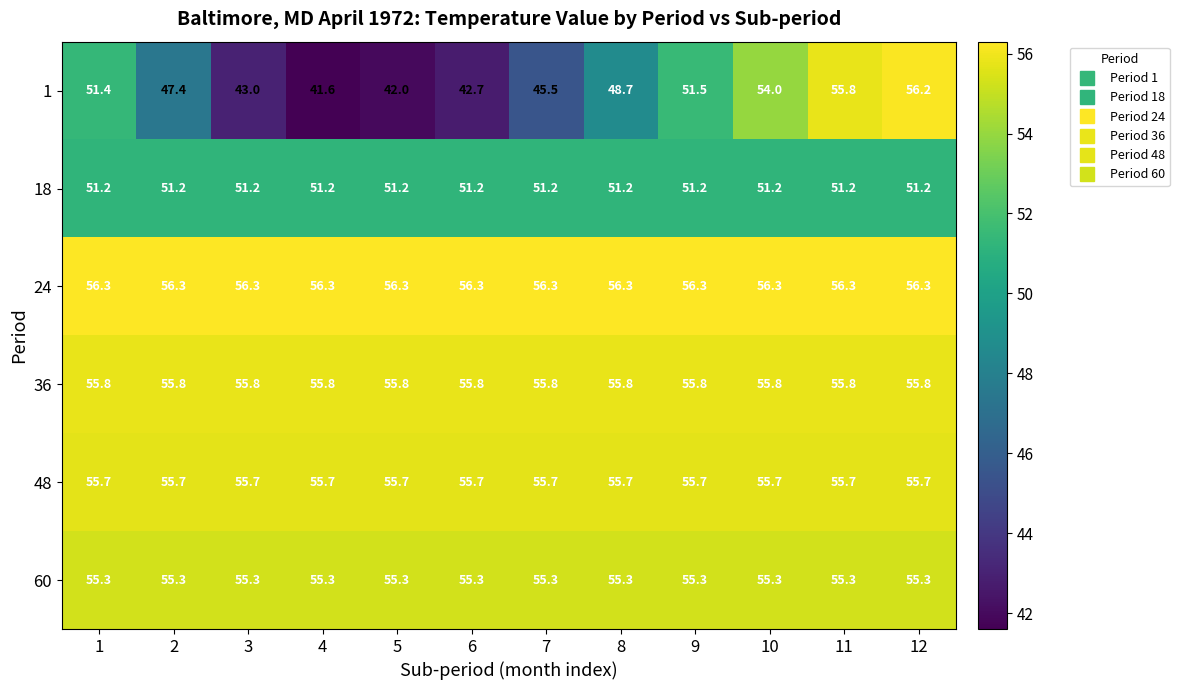

Which series has the largest range (max minus min)?

1